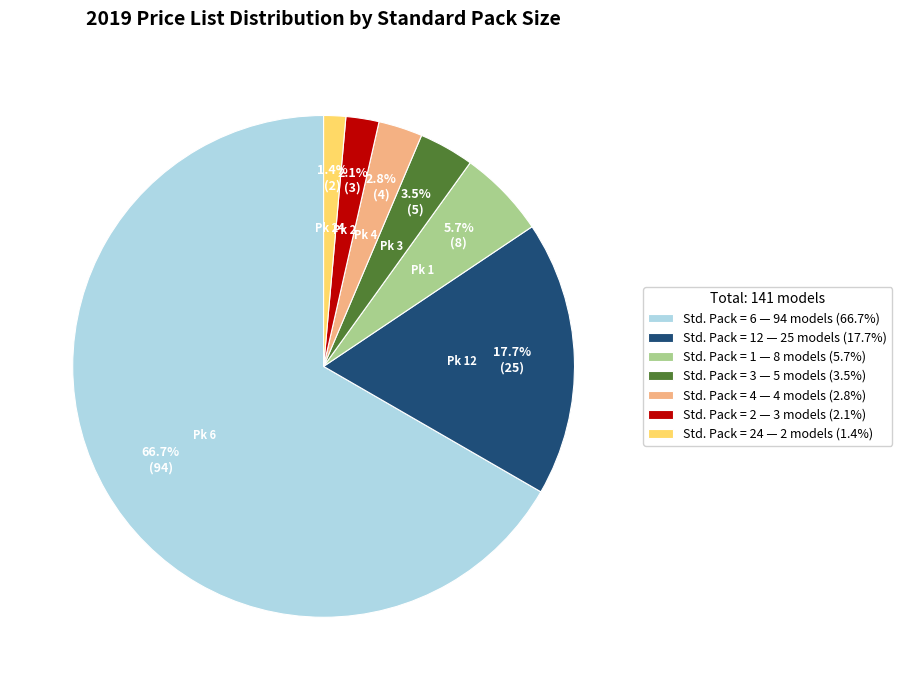

To the nearest percent, what is the average slice percentage?

14%